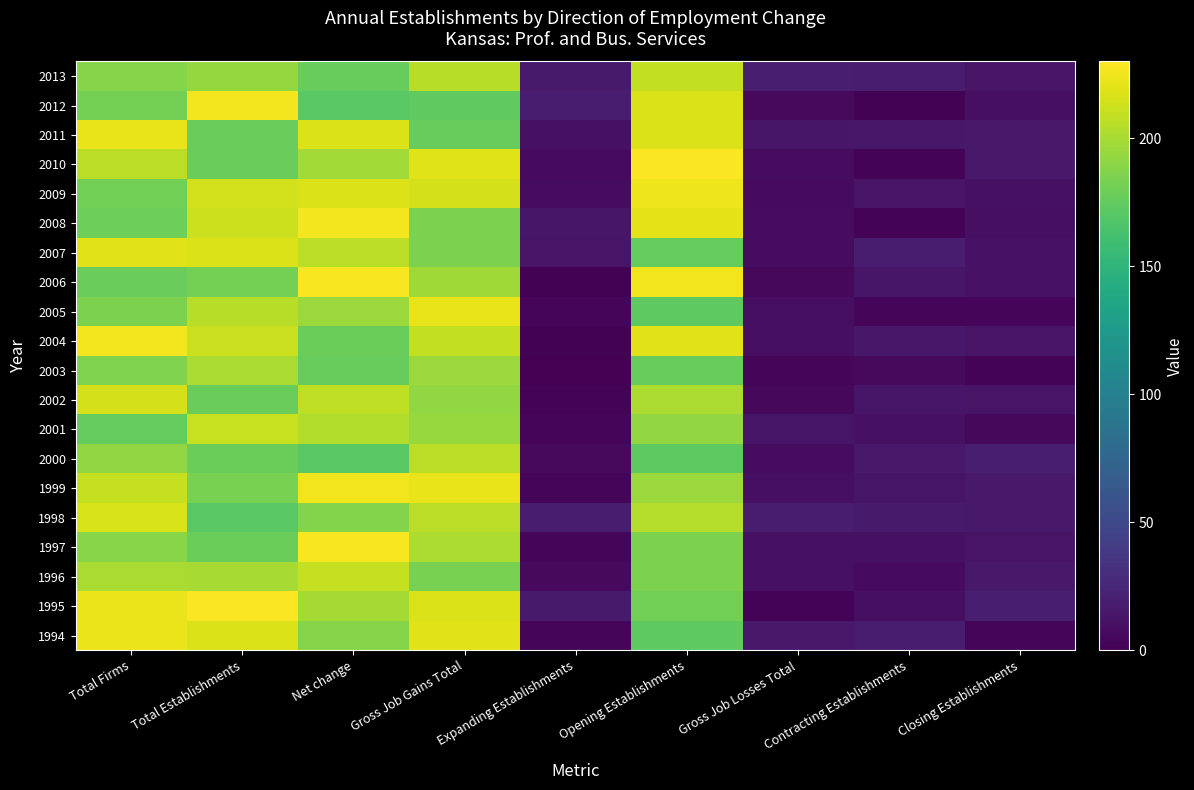

How many series are shown in this chart?

20